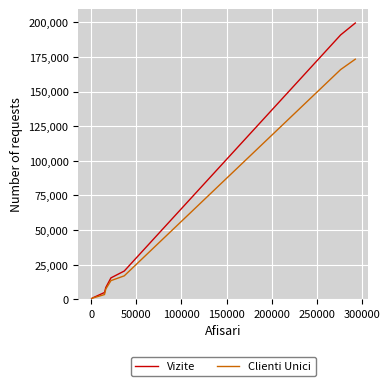

What is the greatest value displayed?

199545